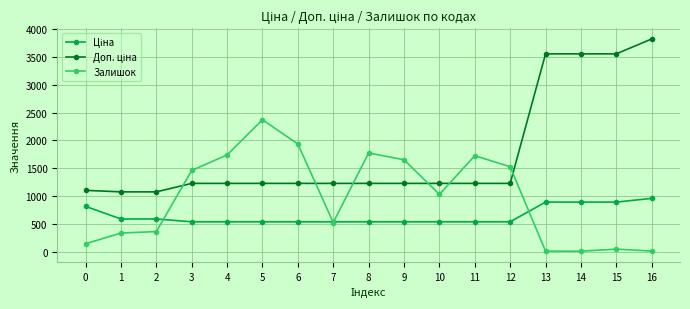

Between 2 and 4, which series saw the biggest shift?

Залишок